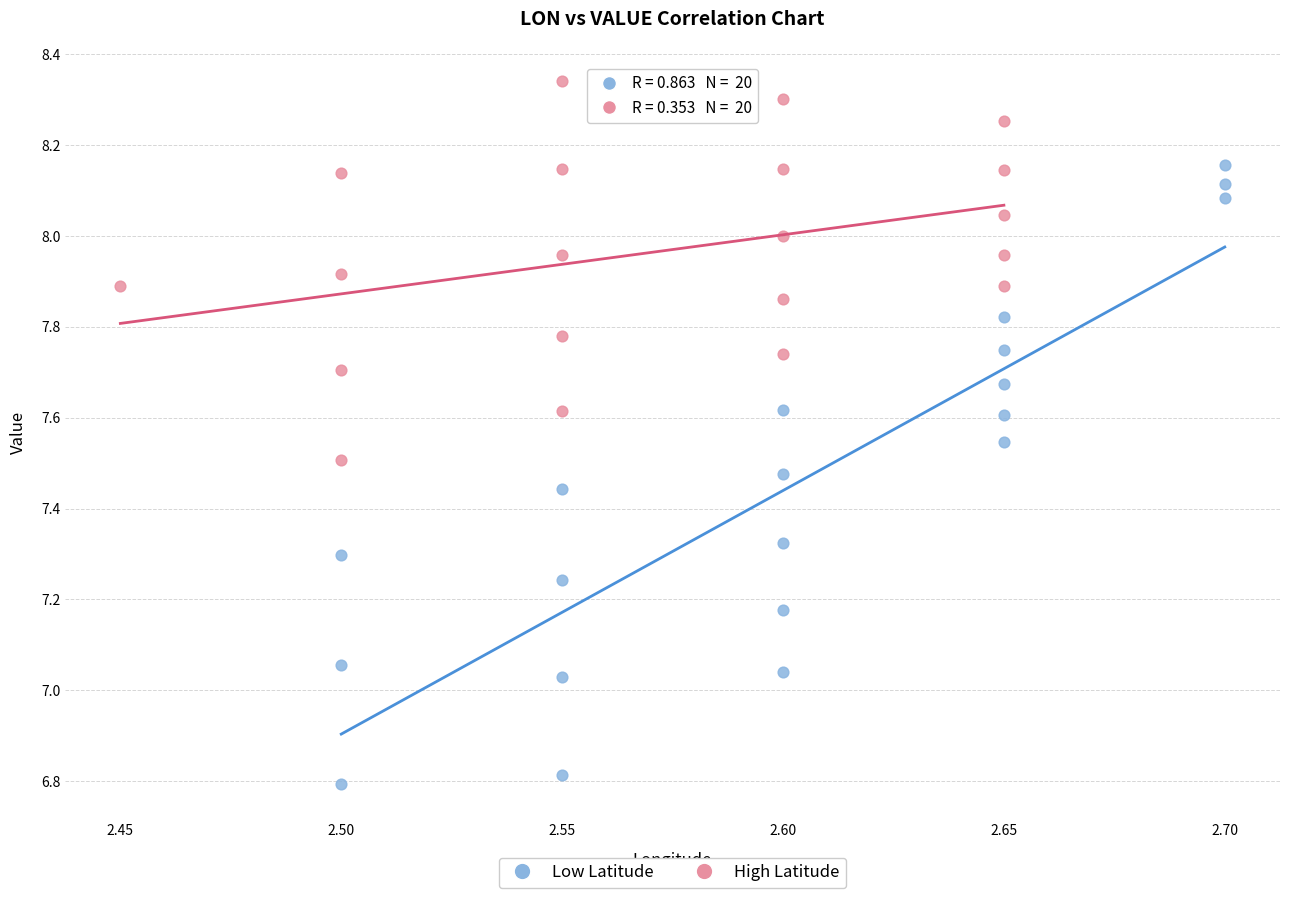

Which series reaches the minimum Y coordinate?

Low Latitude